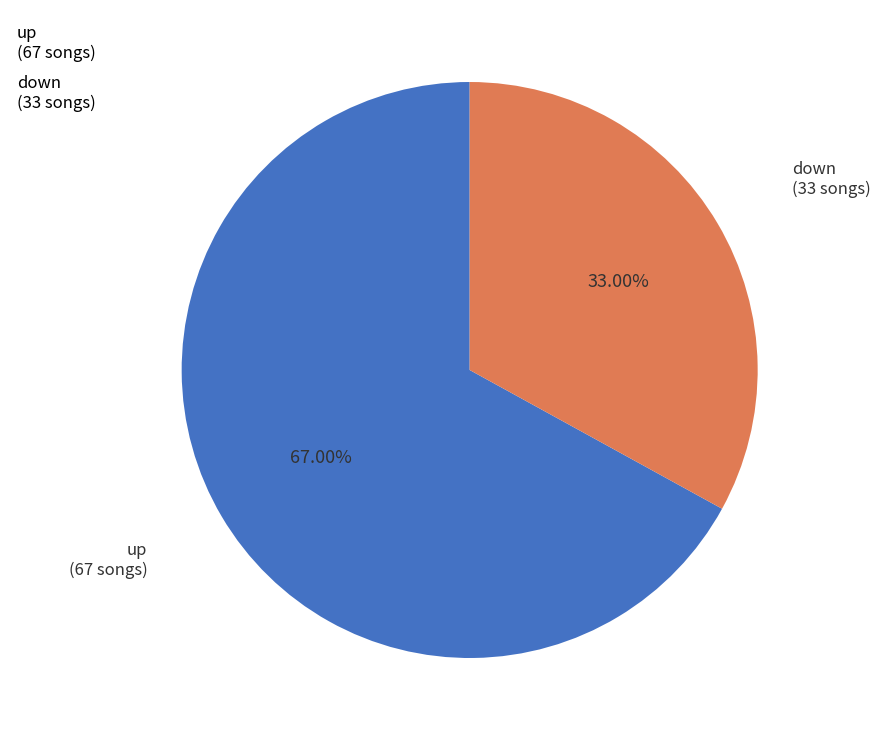

Rank the categories by value from lowest to highest.

down, up